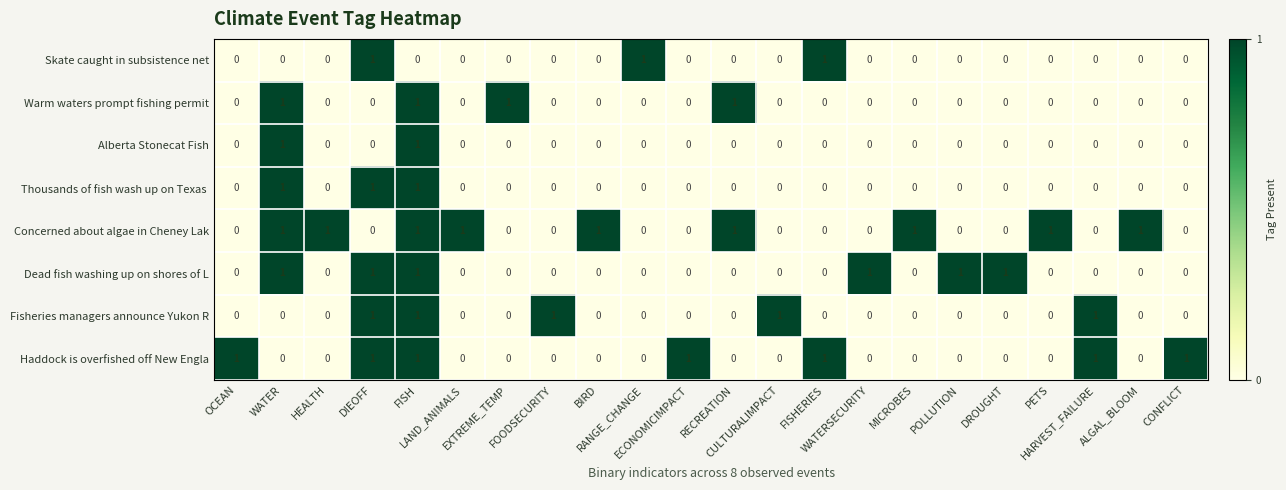

At which category is the sum across all series the highest?

FISH